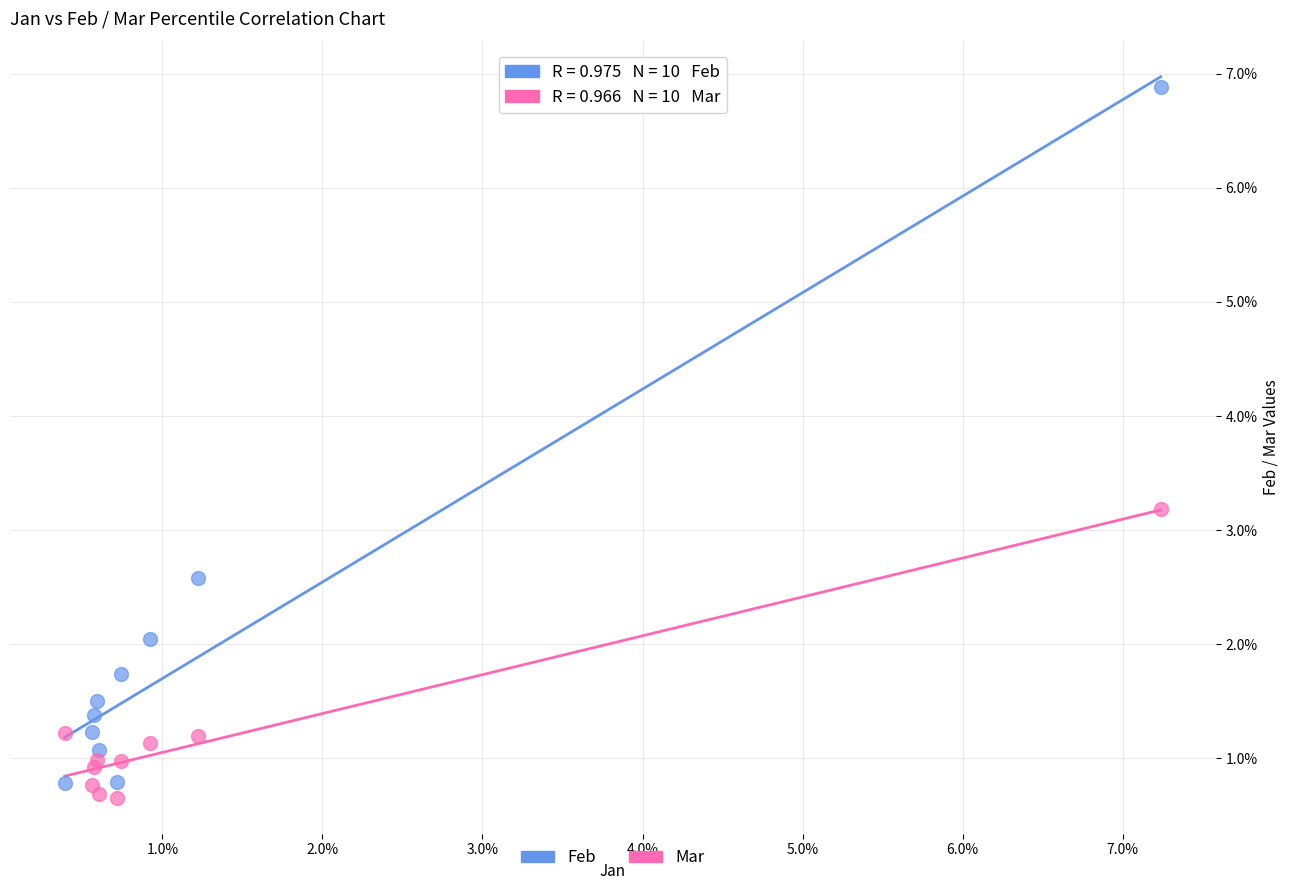

Which series has the largest Y range (max minus min)?

Feb